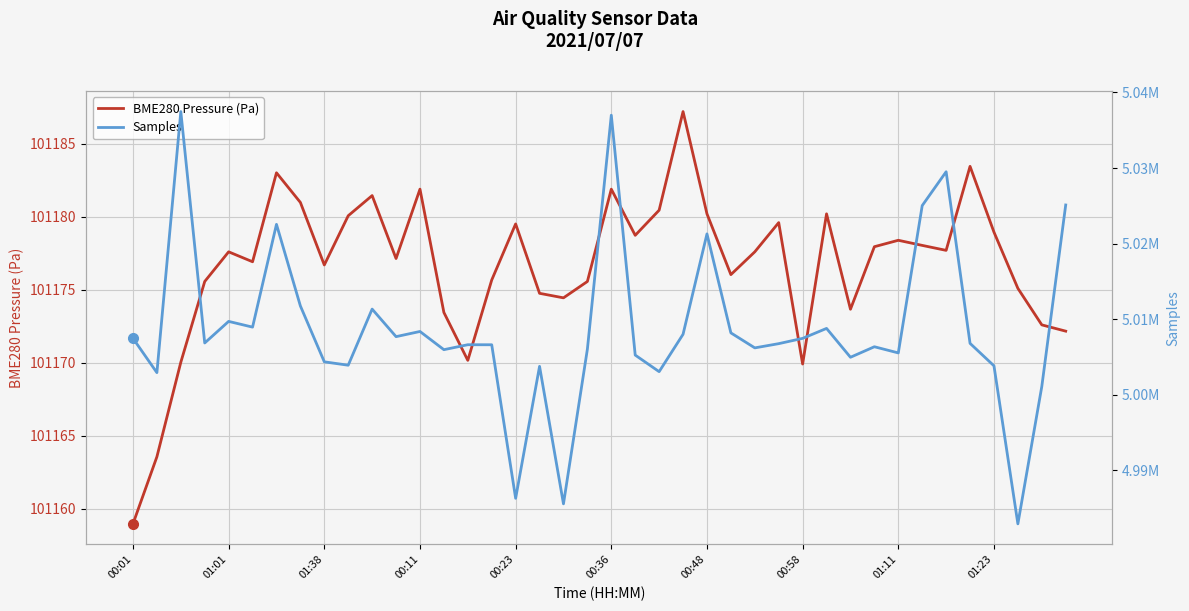

The value of BME280 Pressure (Pa) at 39 is 101172.2. True or false?

True